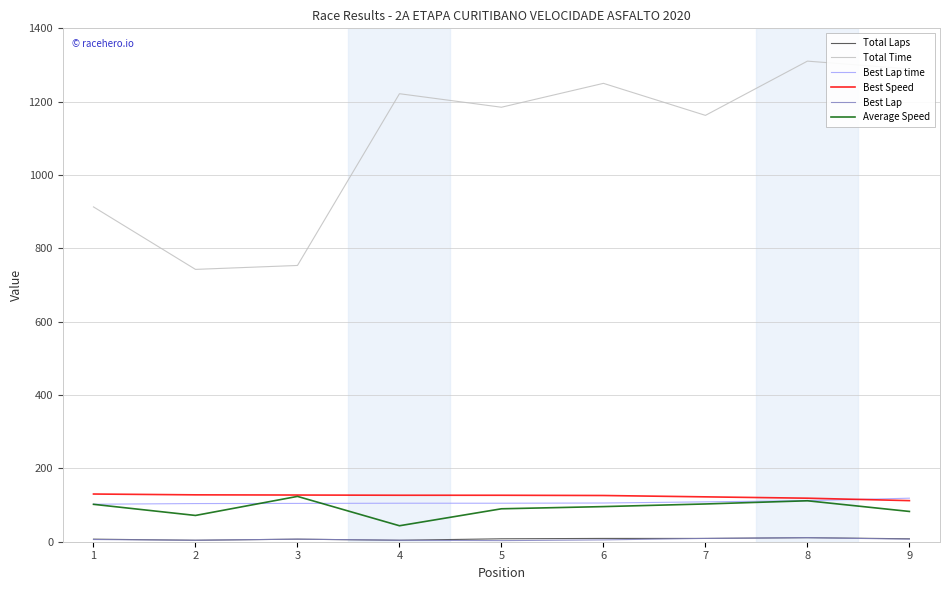

What is the highest value of the Total Time series?

1310.6